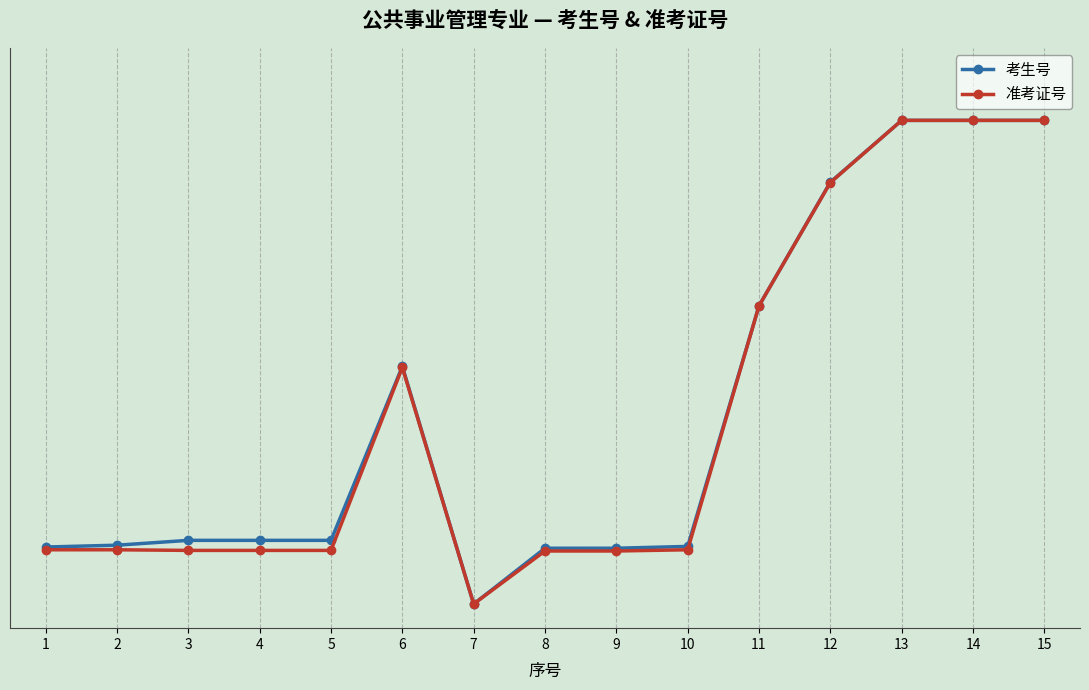

Reading left to right, list all the values displayed in this chart.

考生号: 0.1	0.1	0.1	0.1	0.1	0.5	0.0	0.1	0.1	0.1	0.6	0.9	1.0	1.0	1.0
准考证号: 0.1	0.1	0.1	0.1	0.1	0.5	0.0	0.1	0.1	0.1	0.6	0.9	1.0	1.0	1.0